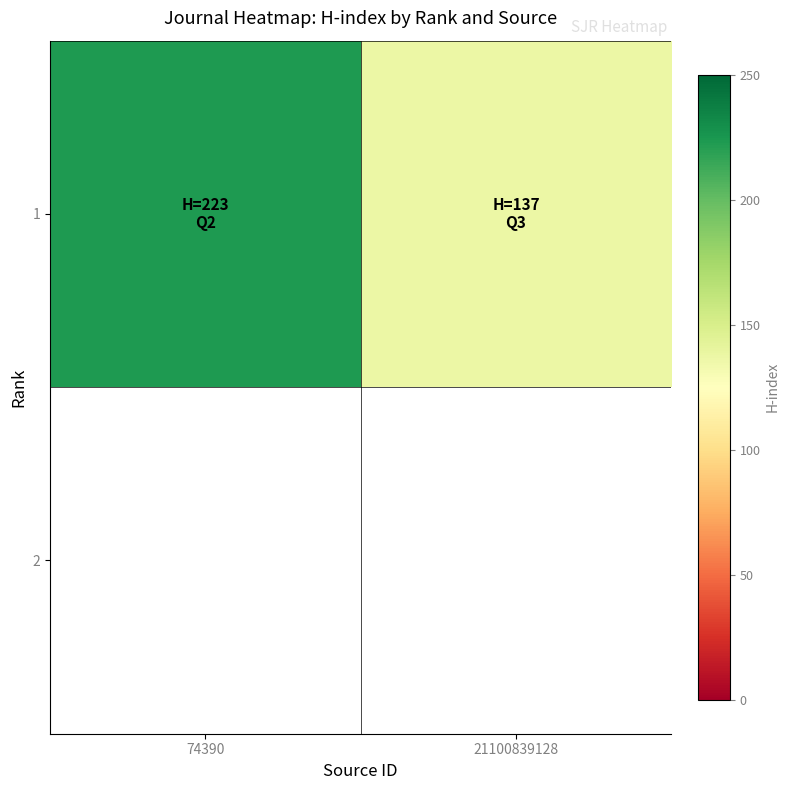

What is the change in value from 74390 to 21100839128?

-86